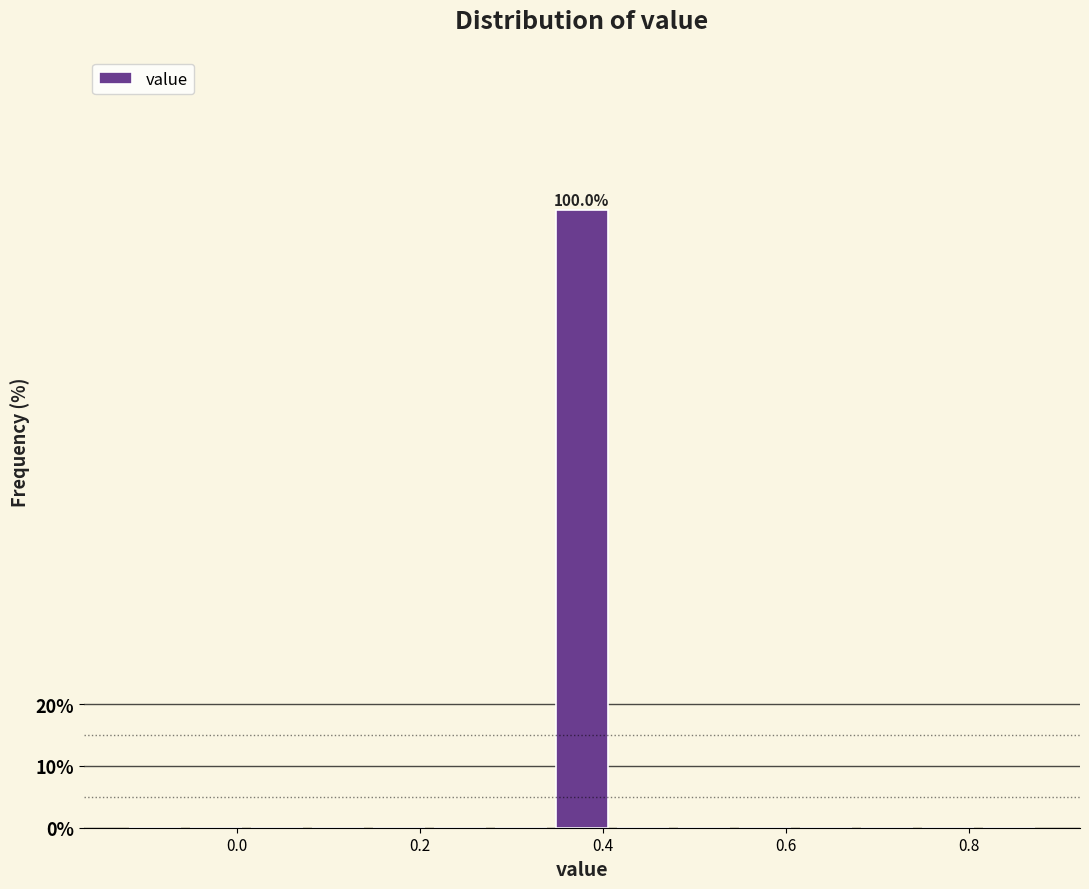

Around what value on the x-axis is the tallest bar? Give the approximate position of its centre, as read against the axis.

0.38